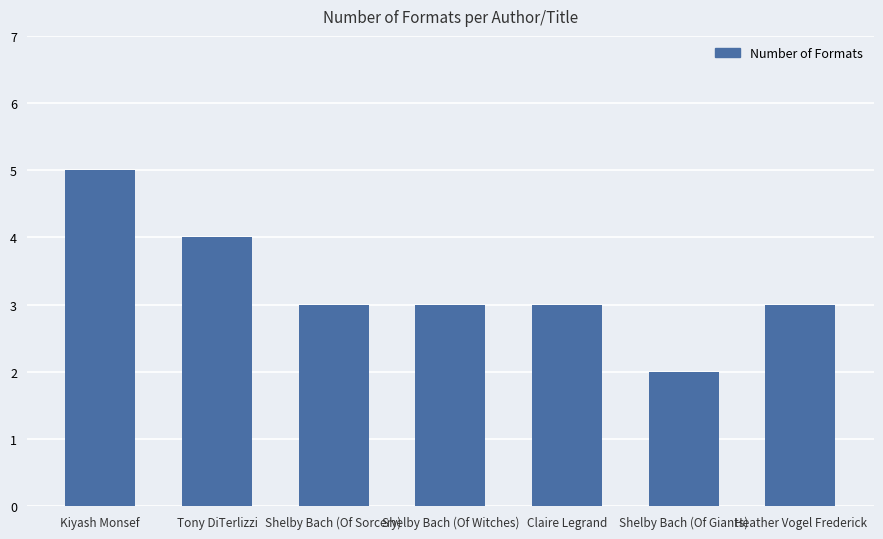

Approximately how many times larger is the value at Tony DiTerlizzi compared to Claire Legrand?

1.3